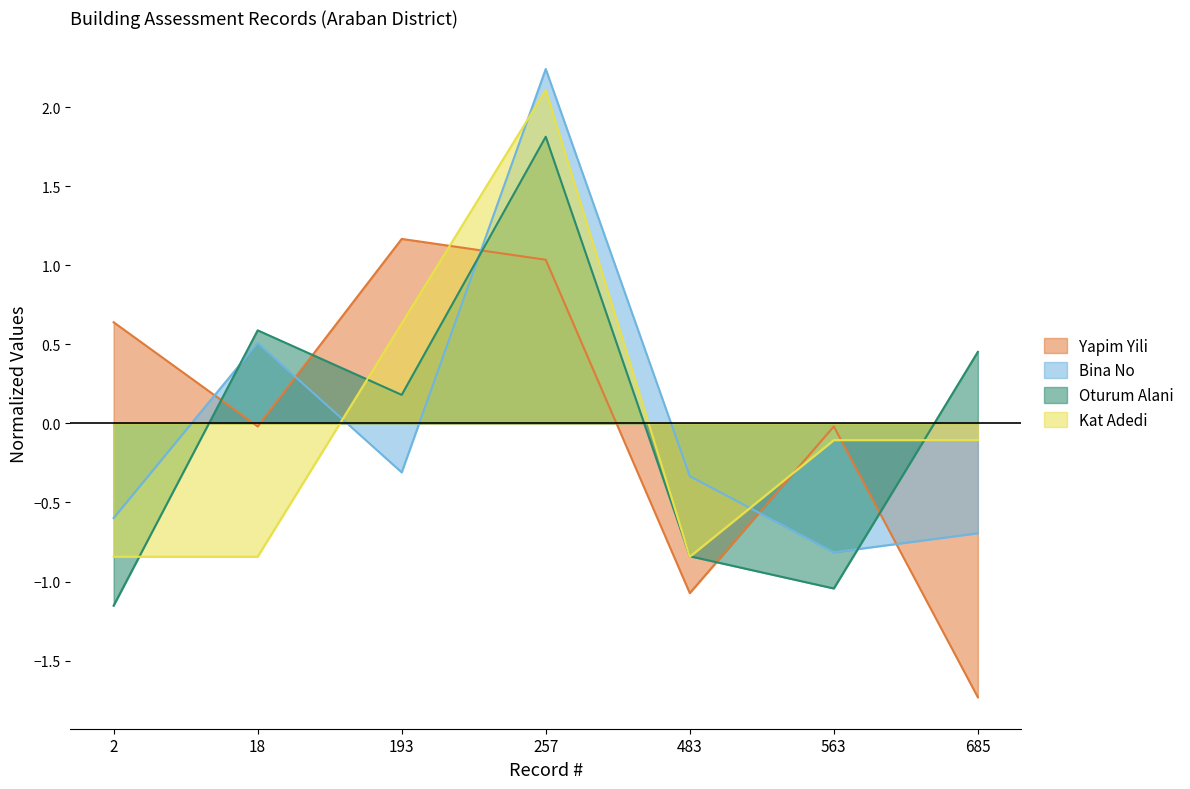

What is the approximate value of Kat Adedi at 193?

0.6